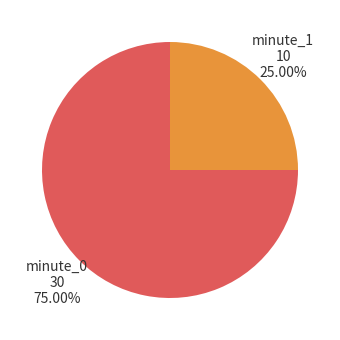

Rank the categories by value from lowest to highest.

minute_1, minute_0